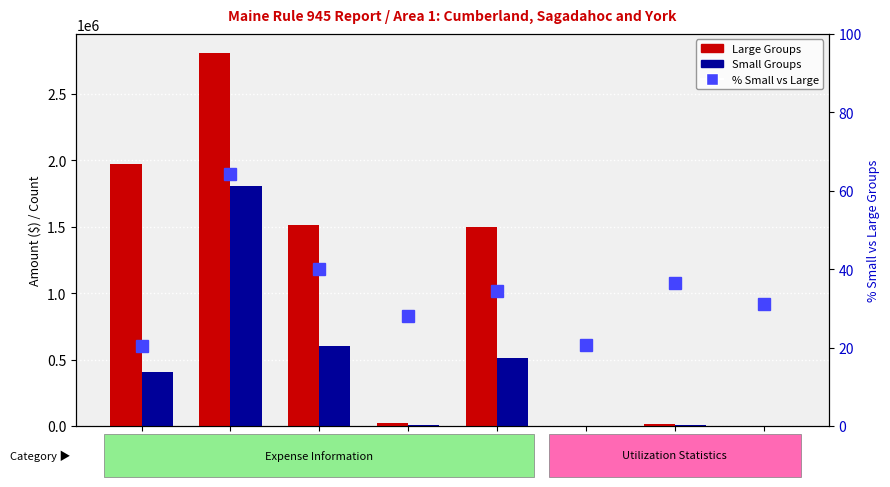

Is it true that Small Groups equals 934545.1 at Line 16?

False